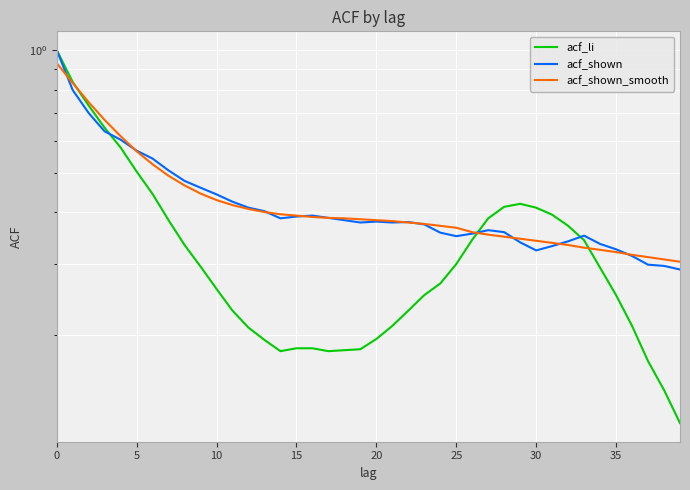

What is the smallest value displayed?

0.1